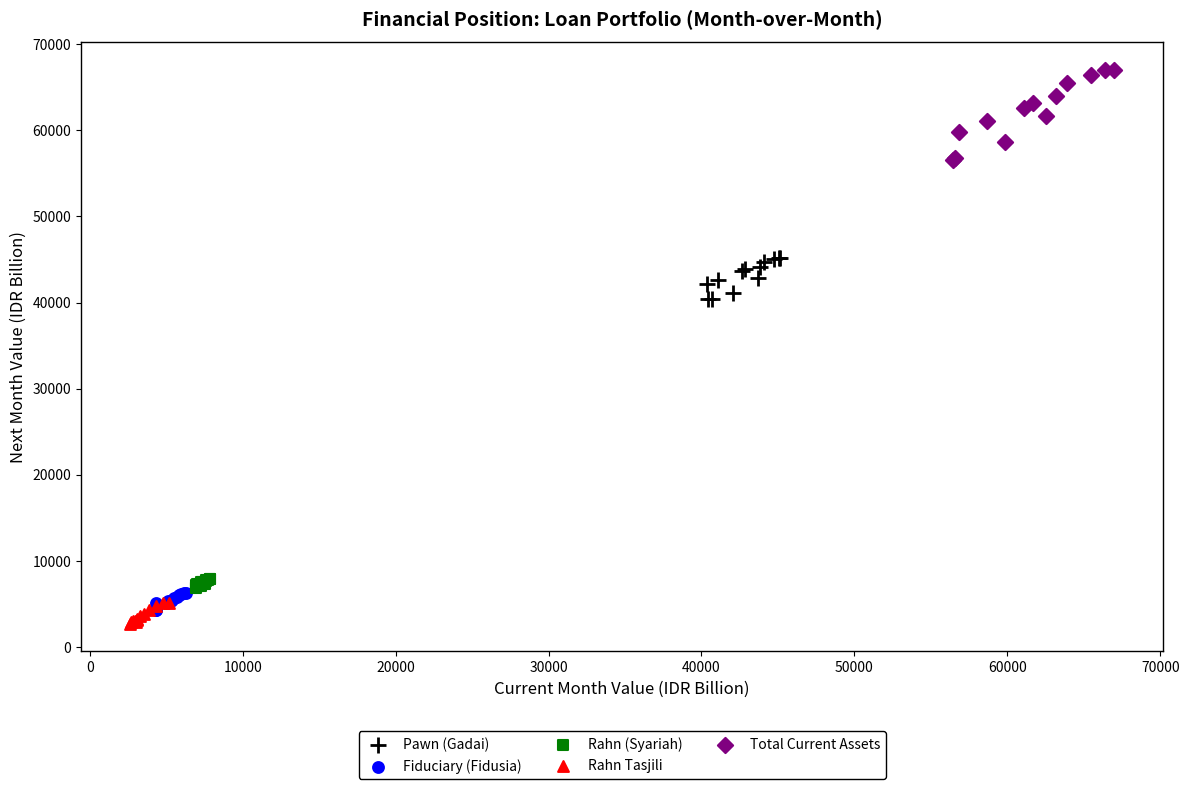

Which series has the widest spread of Y values?

Total Current Assets